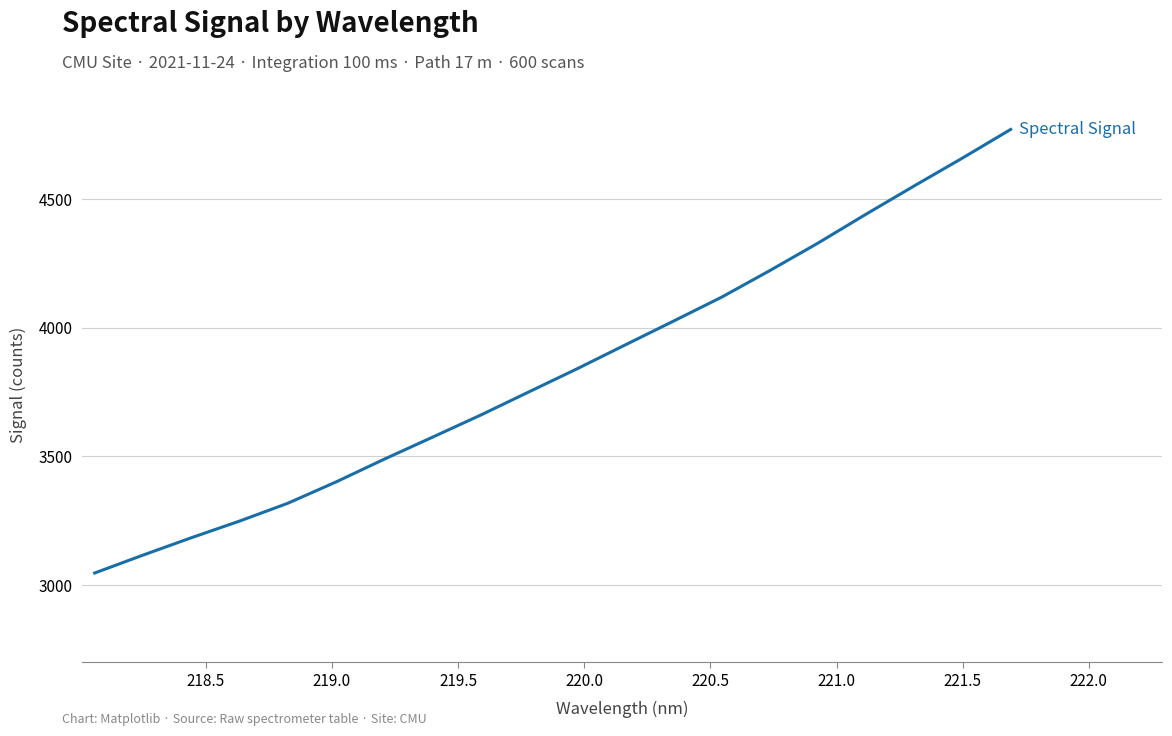

What is the maximum value shown in the chart?

4769.5